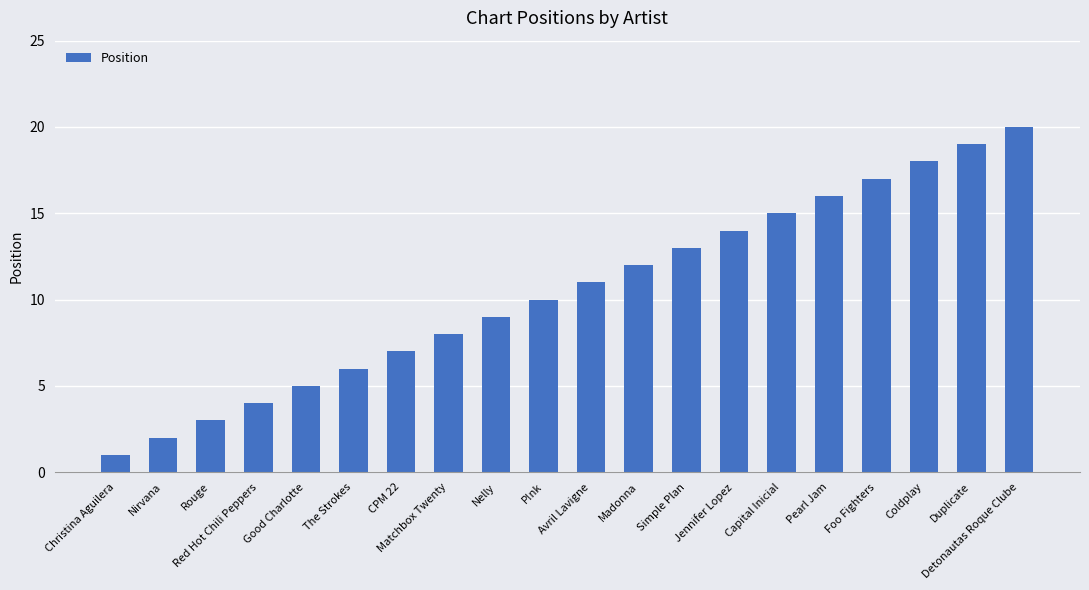

Reading left to right, extract all data points from this chart.

Christina Aguilera=1	Nirvana=2	Rouge=3	Red Hot Chili Peppers=4	Good Charlotte=5	The Strokes=6	CPM 22=7	Matchbox Twenty=8	Nelly=9	P!nk=10	Avril Lavigne=11	Madonna=12	Simple Plan=13	Jennifer Lopez=14	Capital Inicial=15	Pearl Jam=16	Foo Fighters=17	Coldplay=18	Duplicate=19	Detonautas Roque Clube=20